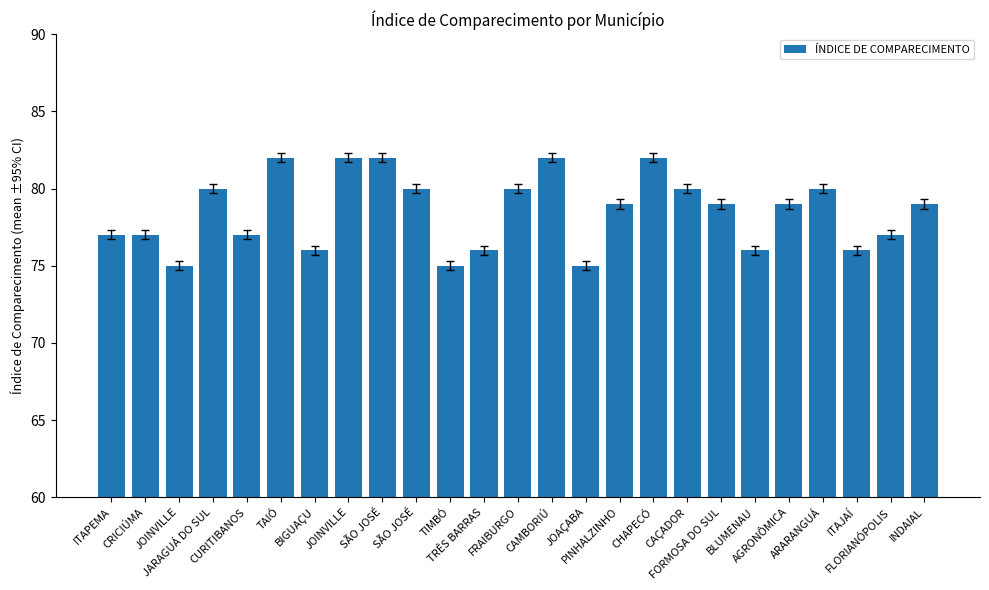

List the labels in order of value, largest first.

TAIÓ, JOINVILLE, SÃO JOSÉ, CAMBORIÚ, CHAPECÓ, JARAGUÁ DO SUL, SÃO JOSÉ, FRAIBURGO, CAÇADOR, ARARANGUÁ, PINHALZINHO, FORMOSA DO SUL, AGRONÔMICA, INDAIAL, ITAPEMA, CRICIÚMA, CURITIBANOS, FLORIANÓPOLIS, BIGUAÇU, TRÊS BARRAS, BLUMENAU, ITAJAÍ, JOINVILLE, TIMBÓ, JOAÇABA